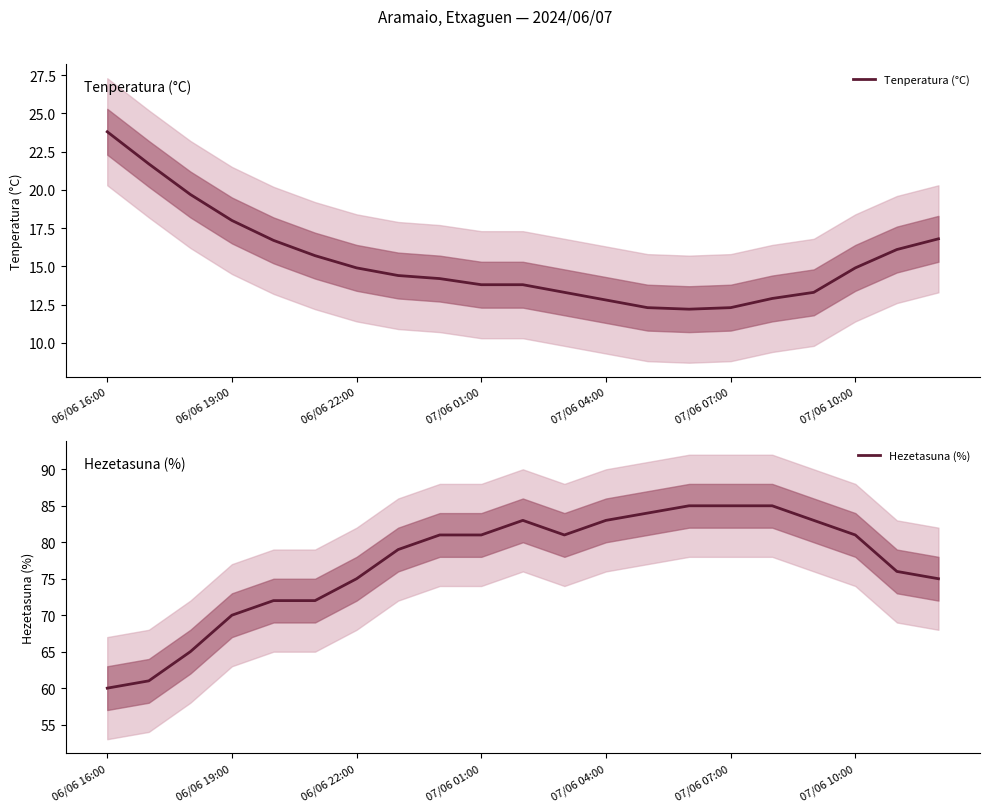

The value of Tenperatura (°C) at 19 is 16.1. True or false?

True